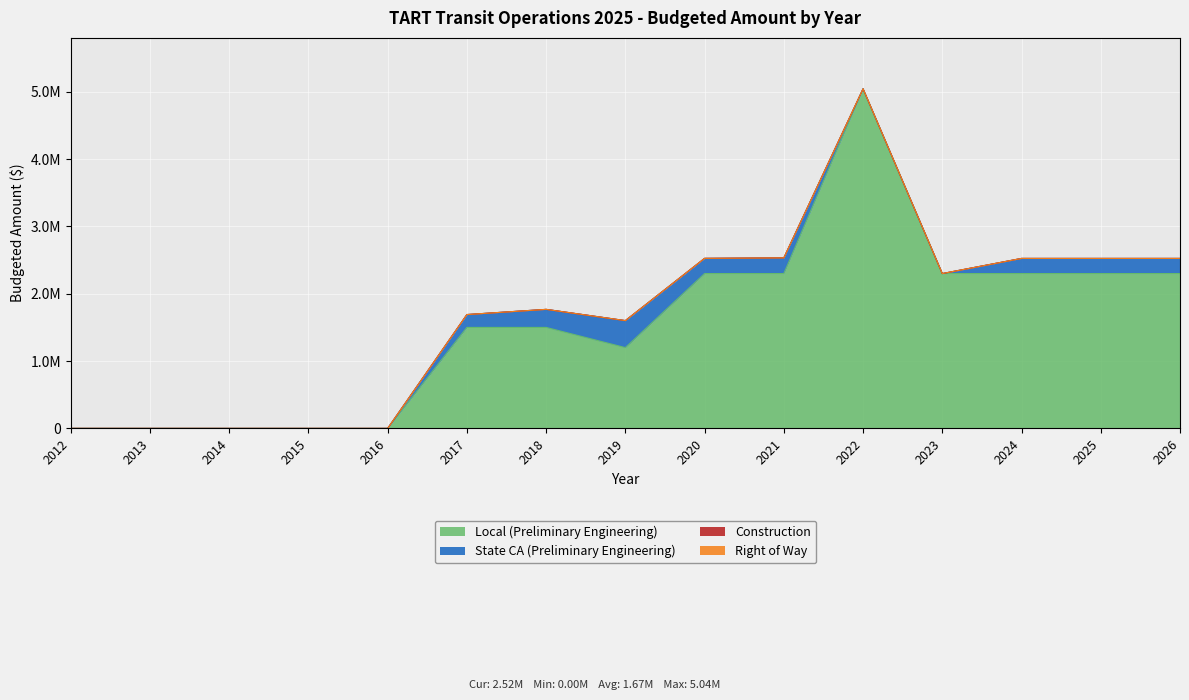

Reading left to right, what are all the values shown in this chart?

Local (Preliminary Engineering): 2012=0	2013=0	2014=0	2015=0	2016=0	2017=1500000	2018=1500000	2019=1200000	2020=2300000	2021=2300000	2022=5044427	2023=2300000	2024=2300000	2025=2300000	2026=2300000
State CA (Preliminary Engineering): 2012=0	2013=0	2014=0	2015=0	2016=0	2017=191032	2018=268102	2019=401000	2020=225897	2021=233190	2022=0	2023=0	2024=225000	2025=225000	2026=225000
Construction: 2012=0	2013=0	2014=0	2015=0	2016=0	2017=0	2018=0	2019=0	2020=0	2021=0	2022=0	2023=0	2024=0	2025=0	2026=0
Right of Way: 2012=0	2013=0	2014=0	2015=0	2016=0	2017=0	2018=0	2019=0	2020=0	2021=0	2022=0	2023=0	2024=0	2025=0	2026=0